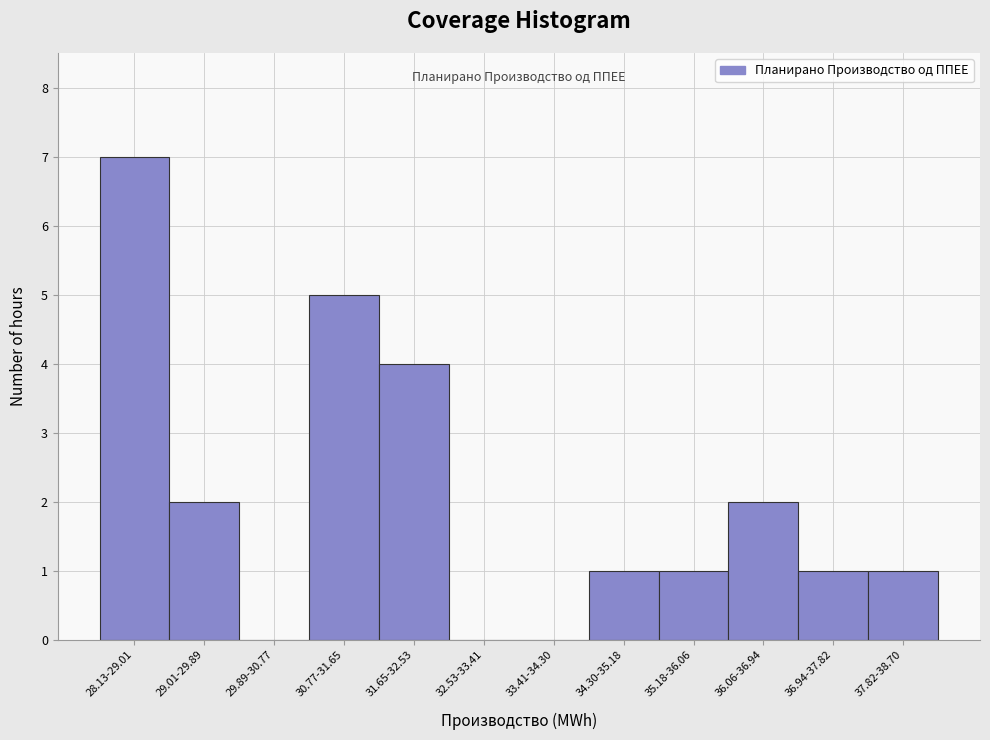

Reading left to right, transcribe all the data shown in this chart.

28.13-29.01=7	29.01-29.89=2	29.89-30.77=0	30.77-31.65=5	31.65-32.53=4	32.53-33.41=0	33.41-34.30=0	34.30-35.18=1	35.18-36.06=1	36.06-36.94=2	36.94-37.82=1	37.82-38.70=1